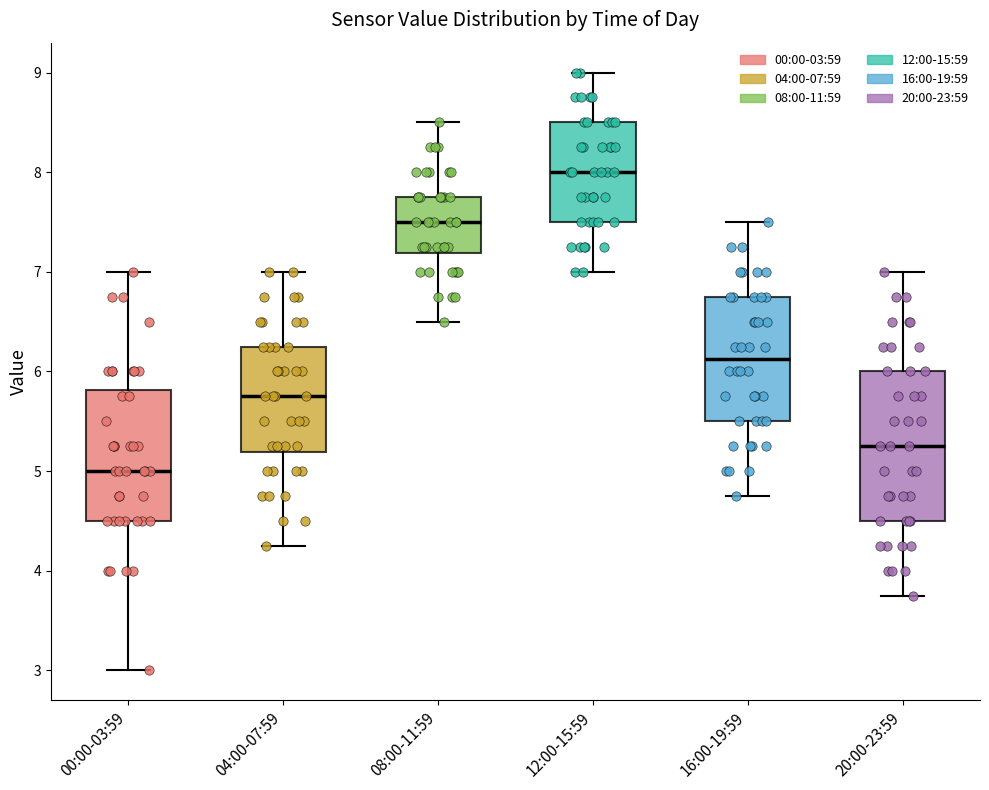

Where does the lower whisker of the box for 12:00-15:59 end on the y-axis? The values are not printed on the chart, so give them approximately, as read against the axis.

7.0